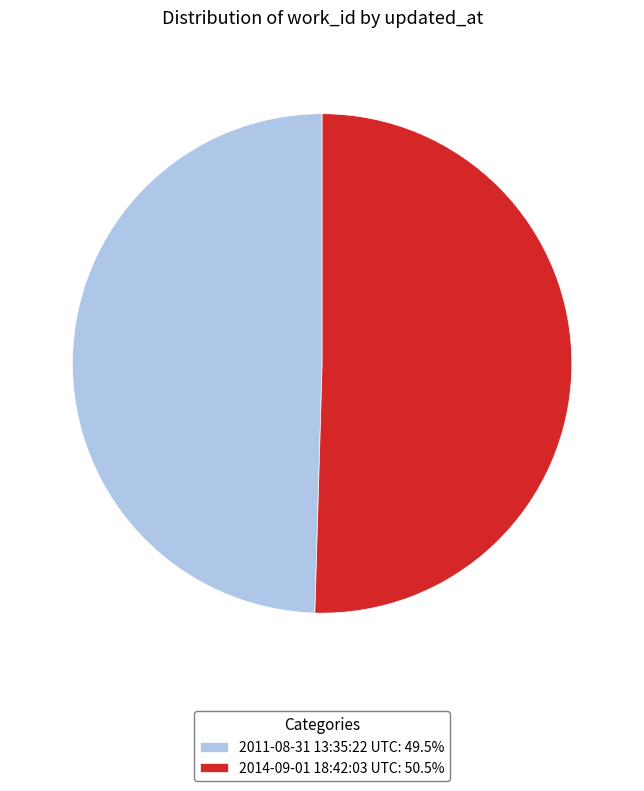

Do 2011-08-31 13:35:22 UTC: 49.5% and 2014-09-01 18:42:03 UTC: 50.5% together represent more than half of the pie?

Yes